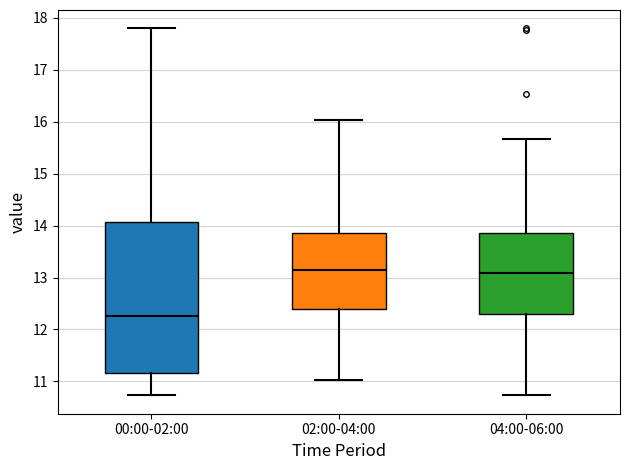

Which box has the lowest median line?

00:00-02:00